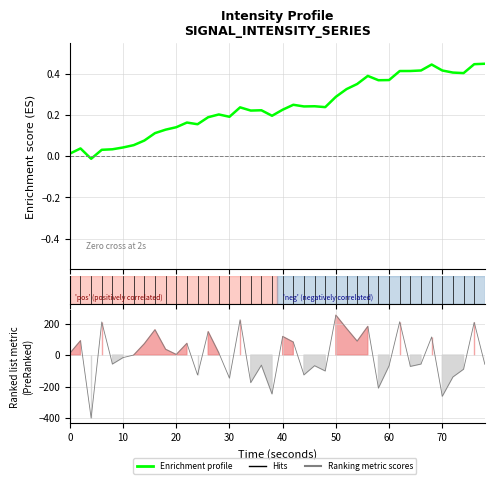

Which series has the largest total across all categories?

Enrichment profile